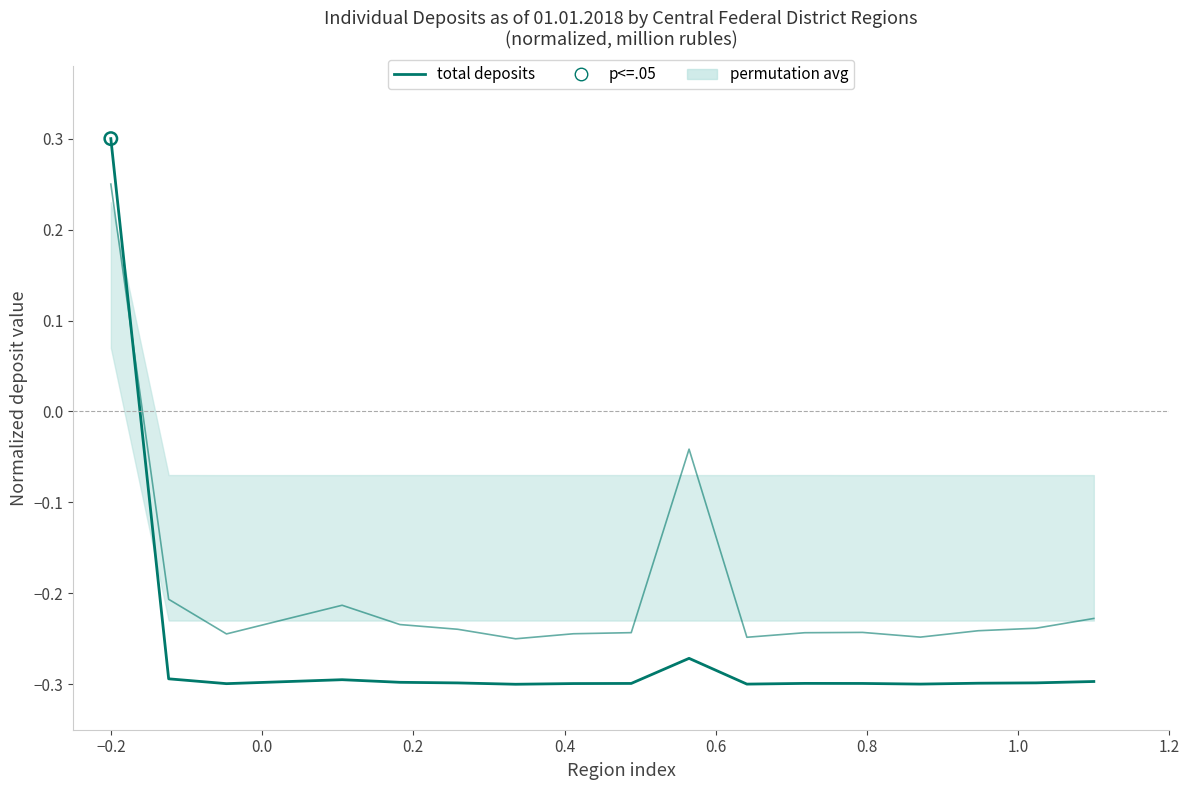

Which series reaches the minimum Y coordinate?

total deposits